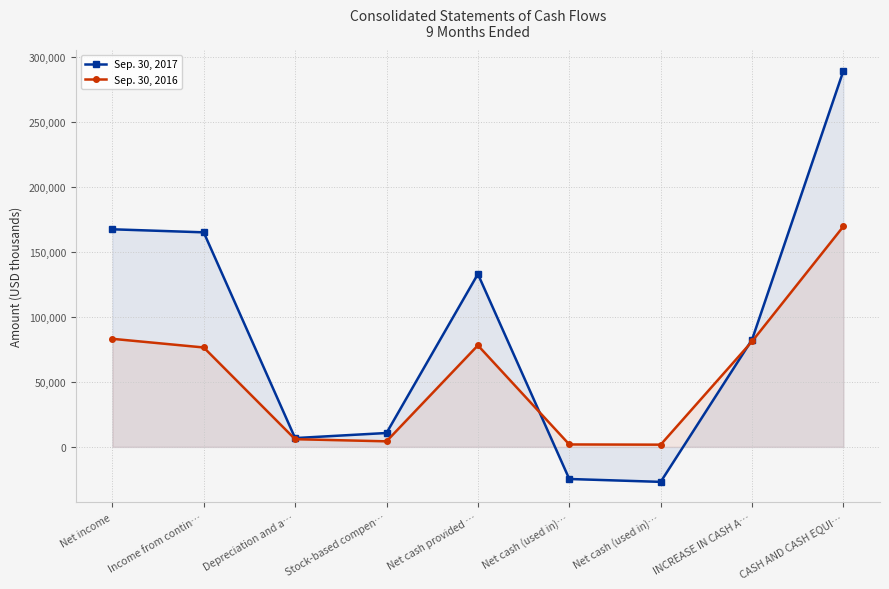

How many data points in Sep. 30, 2017 are above 82567?

4